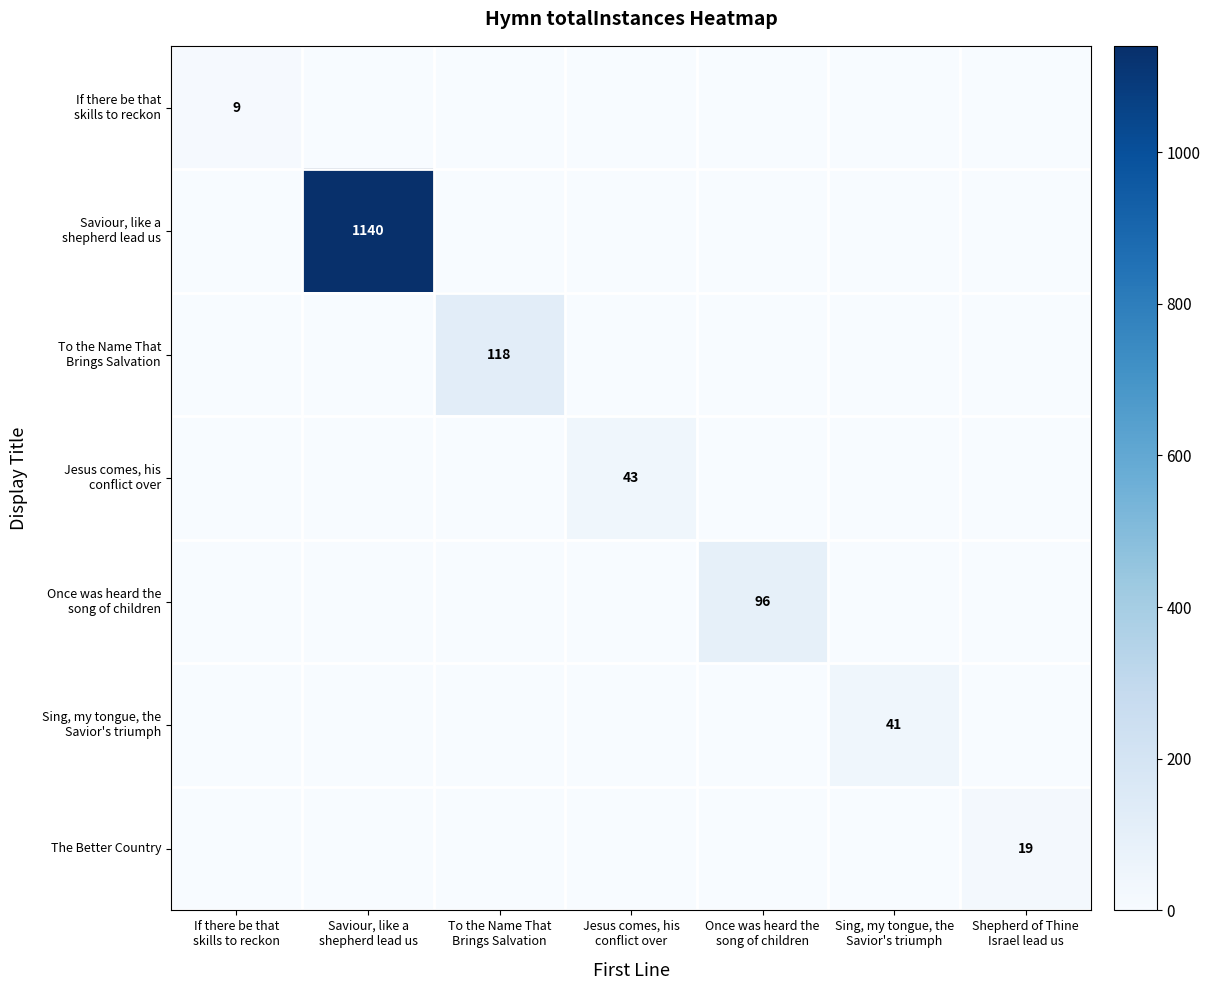

How many values in Jesus comes, his conflict over are above zero?

1